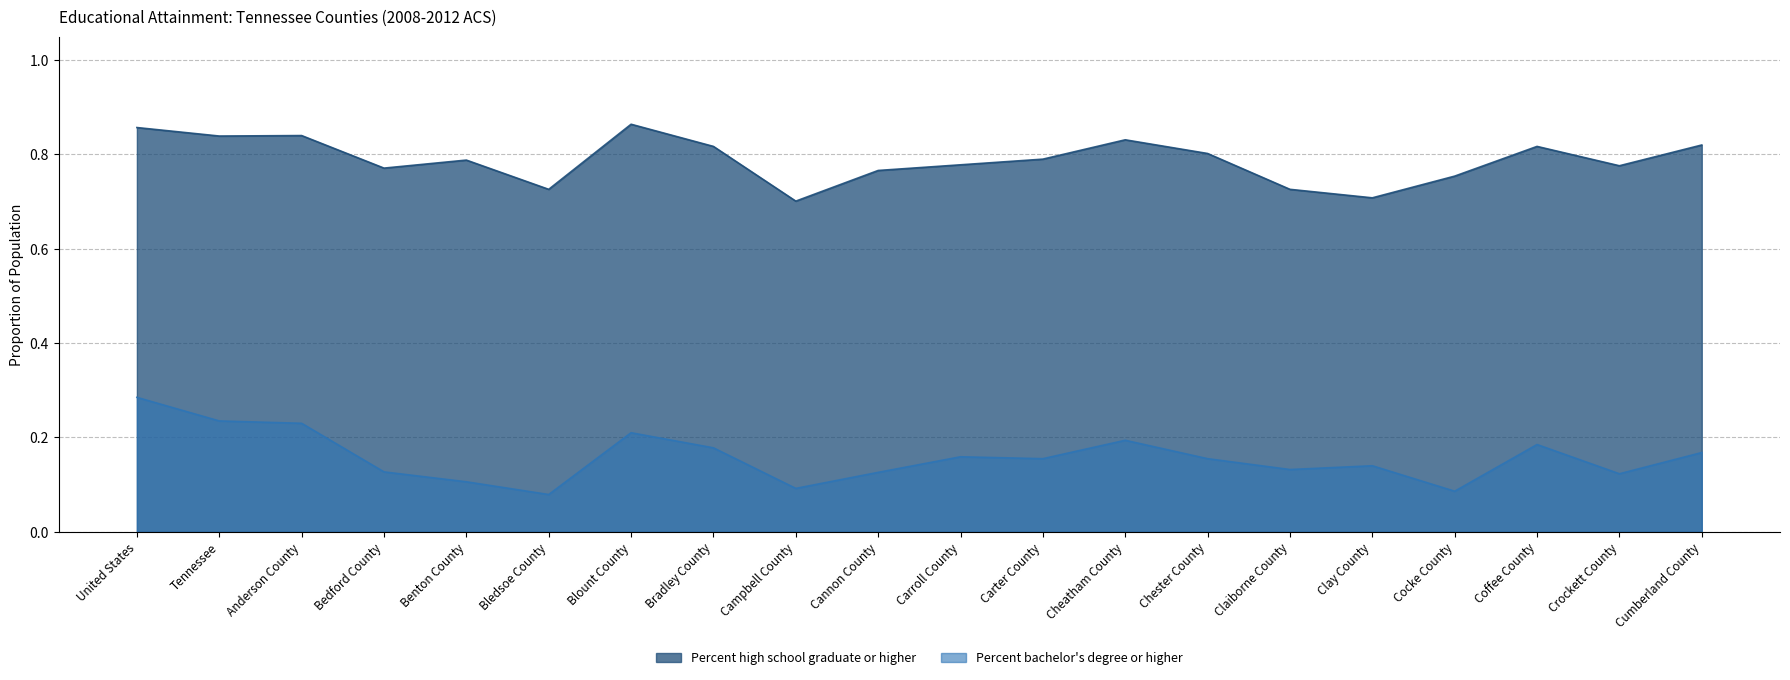

At Claiborne County, list the series in order from smallest to largest.

Percent bachelor's degree or higher, Percent high school graduate or higher